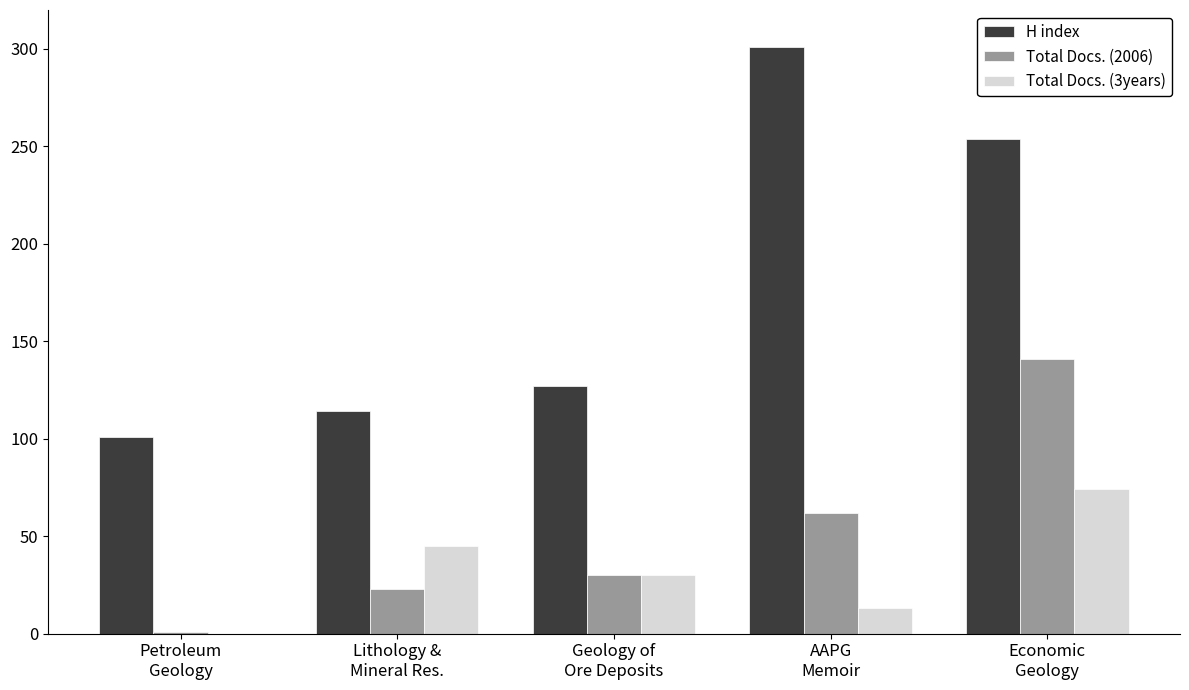

Which series changed the most between Lithology &
Mineral Res. and AAPG
Memoir?

H index